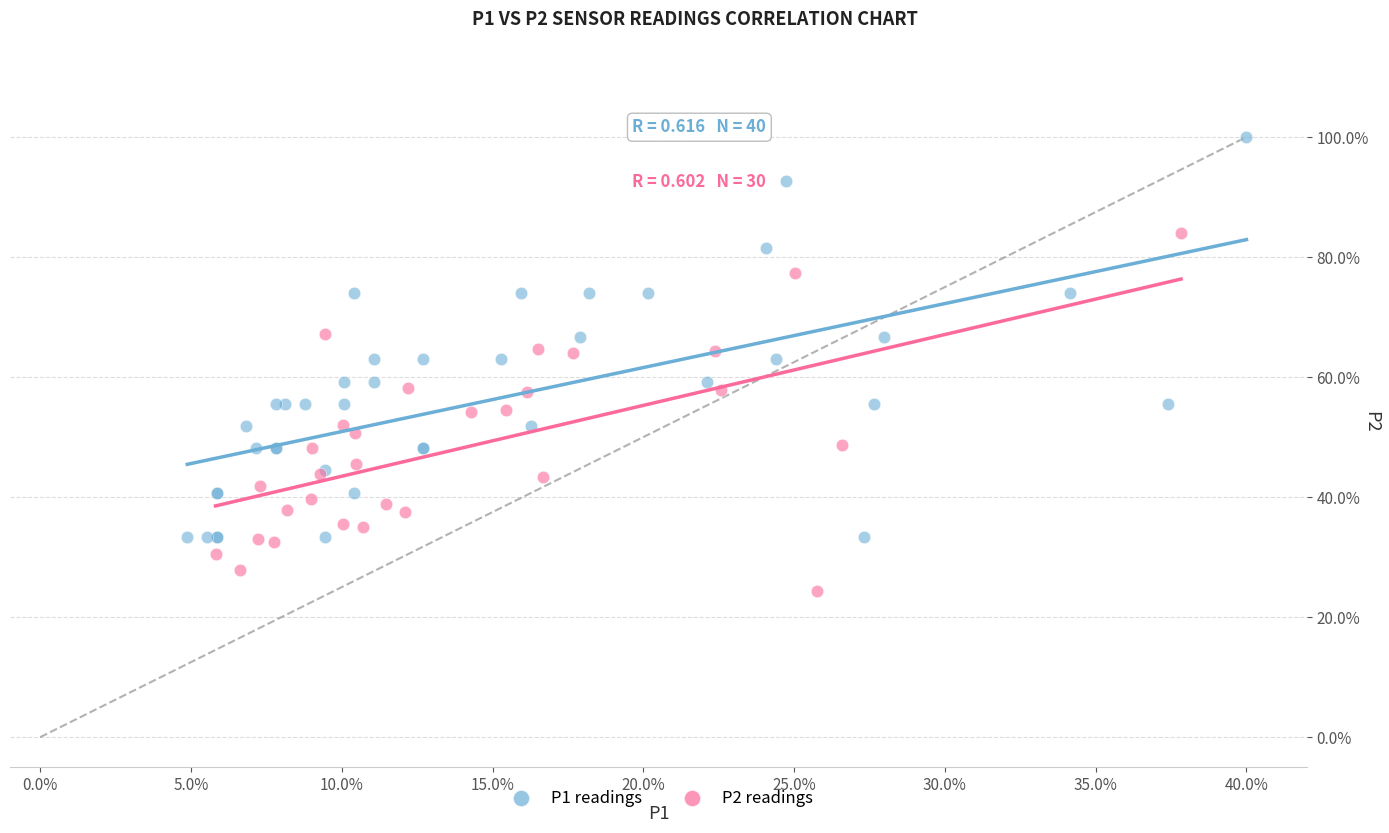

Which series reaches the maximum Y coordinate?

P1 readings